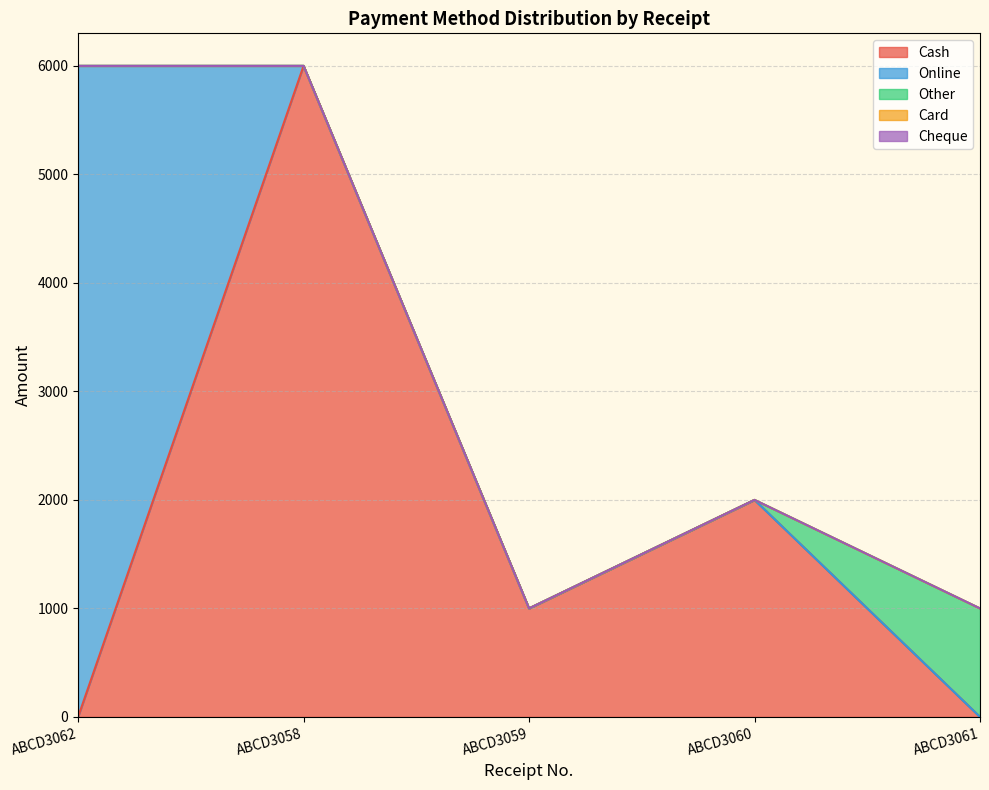

What is the average value of the Online series?

1200